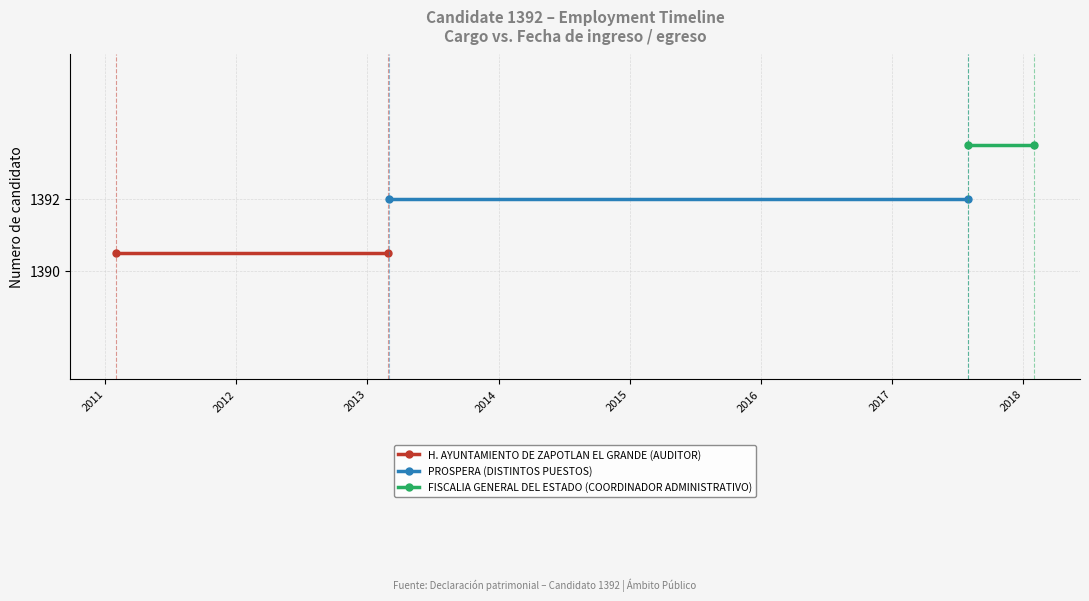

What is the maximum value shown in the chart?

1393.5